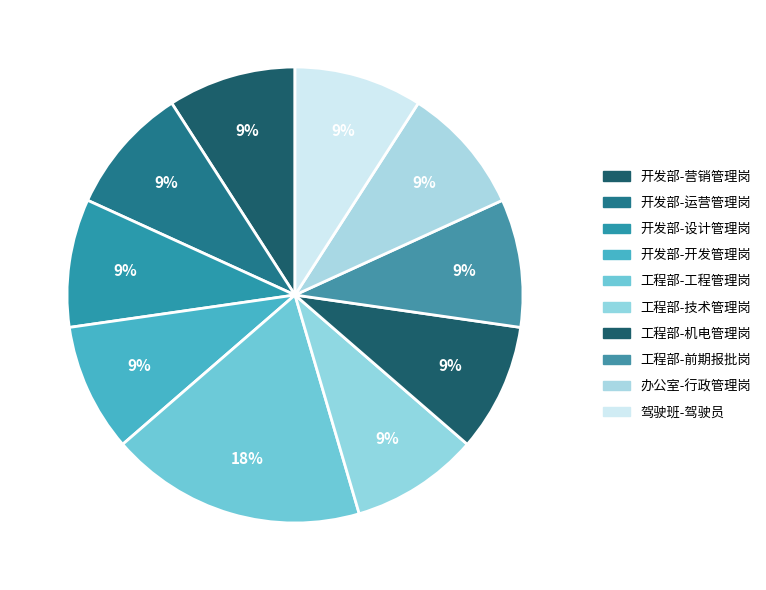

Which has a higher value, 工程部-技术管理岗 or 开发部-设计管理岗?

工程部-技术管理岗